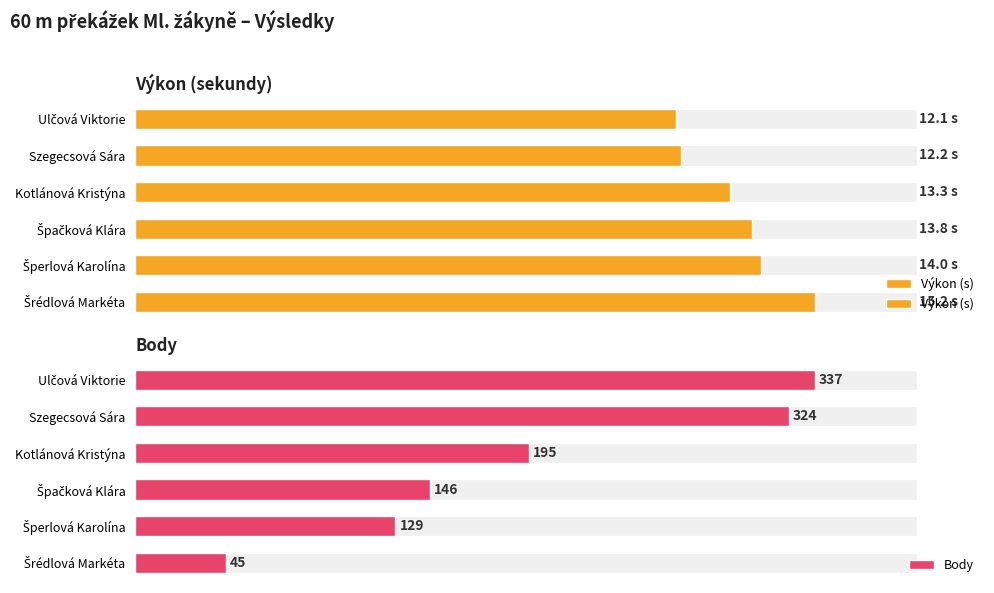

Reading left to right, transcribe all the data shown in this chart.

Výkon (s): 12.1	12.2	13.3	13.8	14.0	15.2
Body: 337.0	324.0	195.0	146.0	129.0	45.0